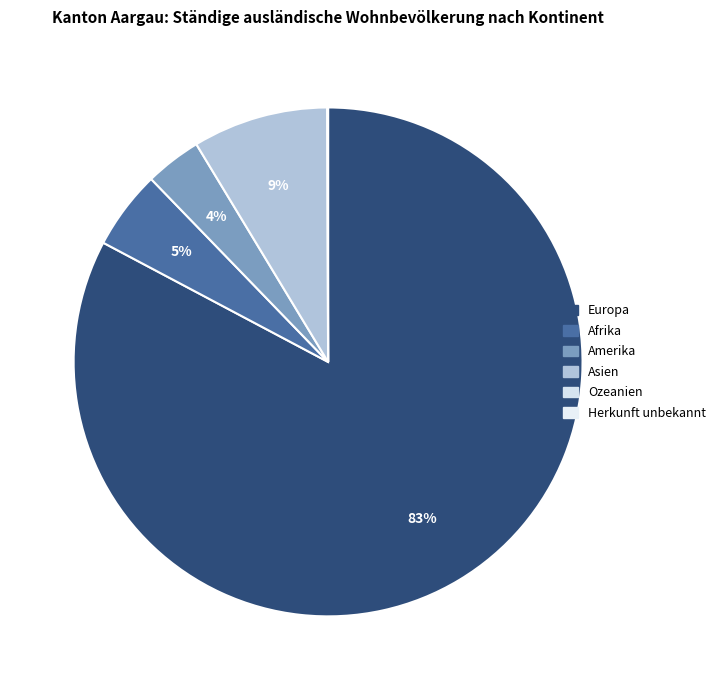

Does Europa account for over 50% of the chart?

Yes